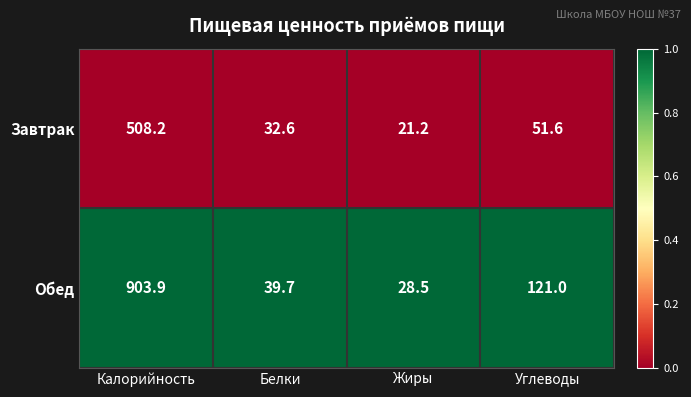

Which category has the highest value in the Обед series?

Калорийность